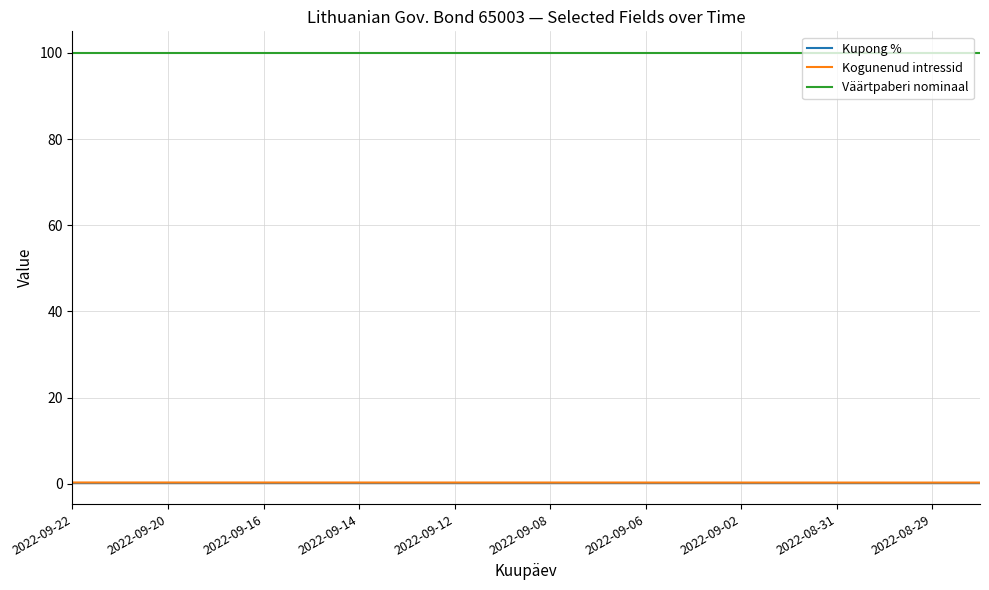

True or false: Kogunenud intressid and Väärtpaberi nominaal cross at least once.

False